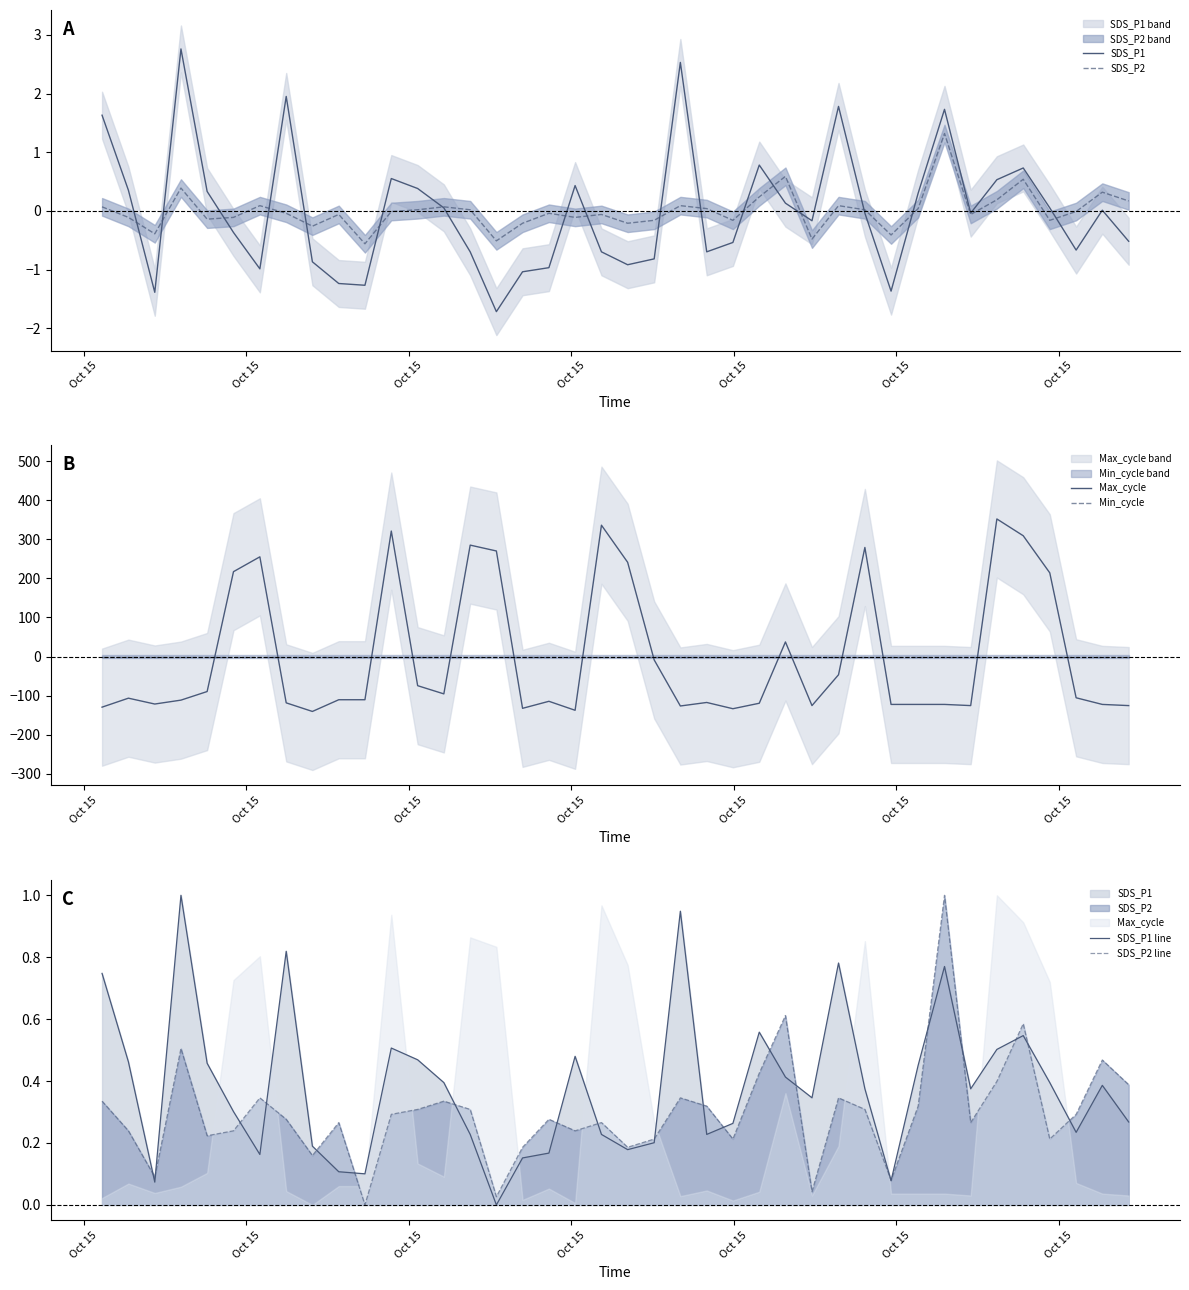

True or false: SDS_P1 has a value of 0.8 at 7.

False